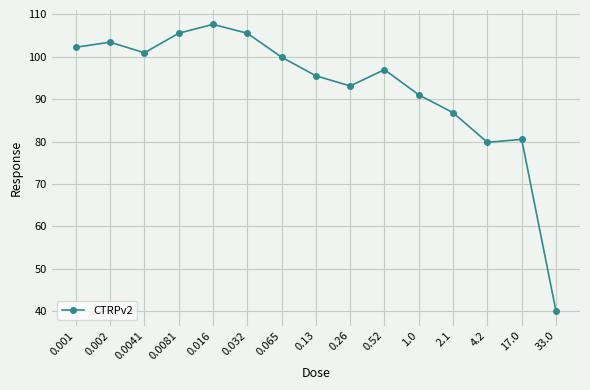

At which category does the data reach its first local valley?

0.0041